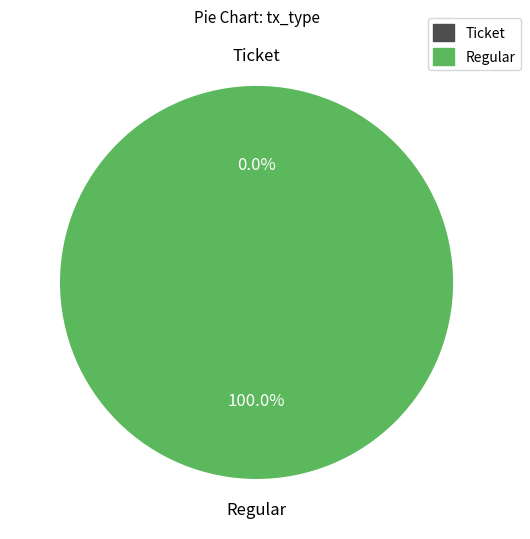

Does Ticket account for over 50% of the chart?

No